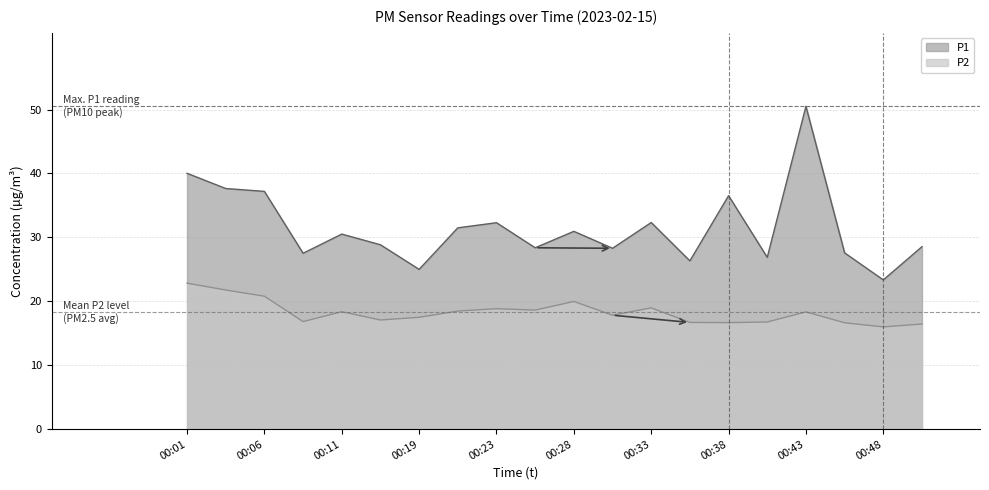

At how many categories does at least one series exceed 46?

1